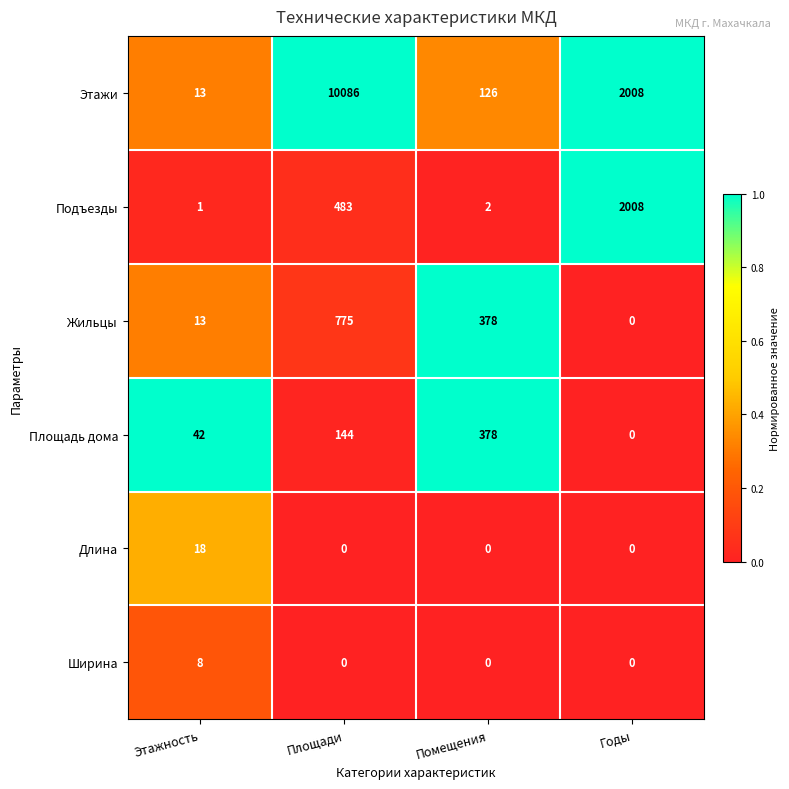

True or false: Ширина has a value of 8 at Этажность.

True